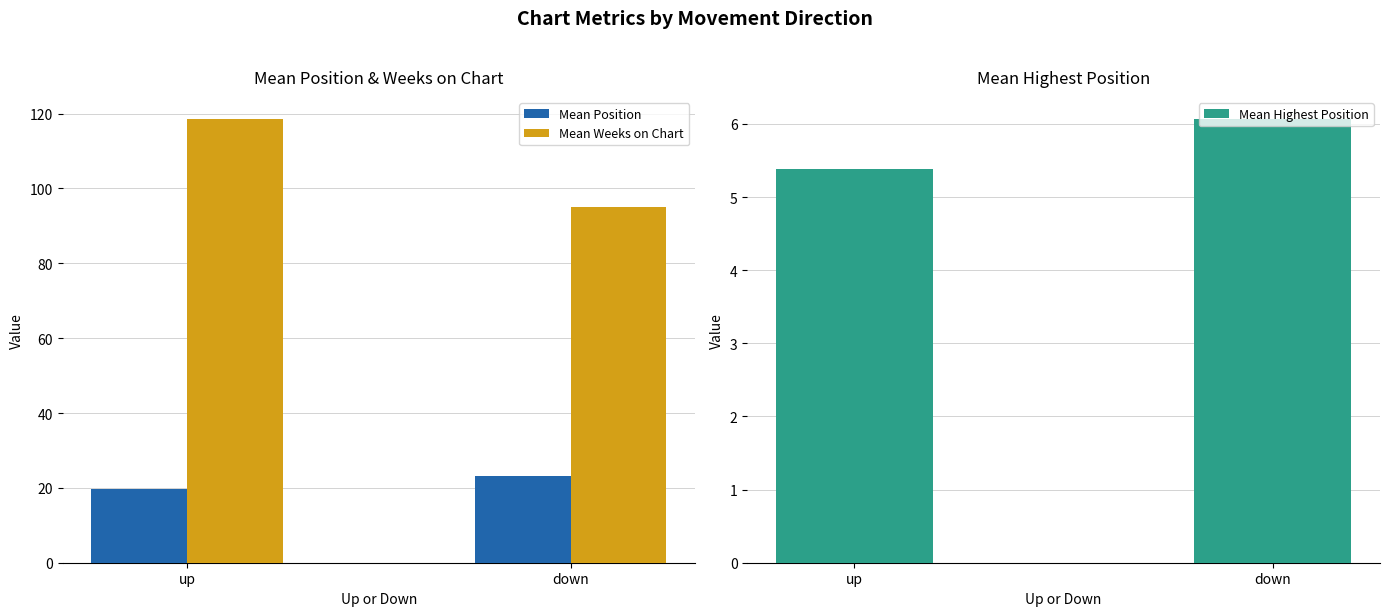

What is the spread (max minus min) of values at up?

113.2